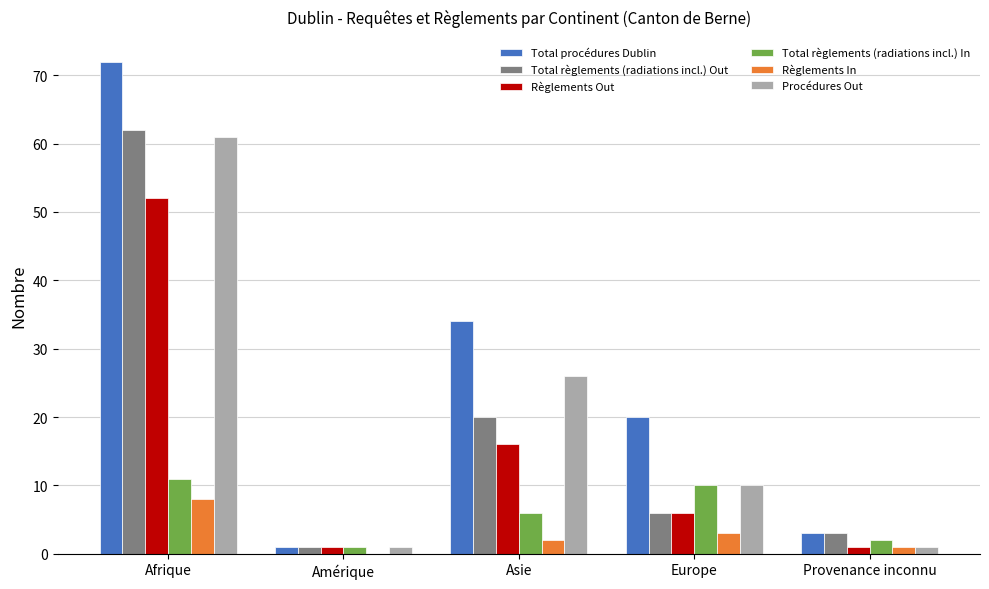

The value of Total procédures Dublin at Asie is 34. True or false?

True